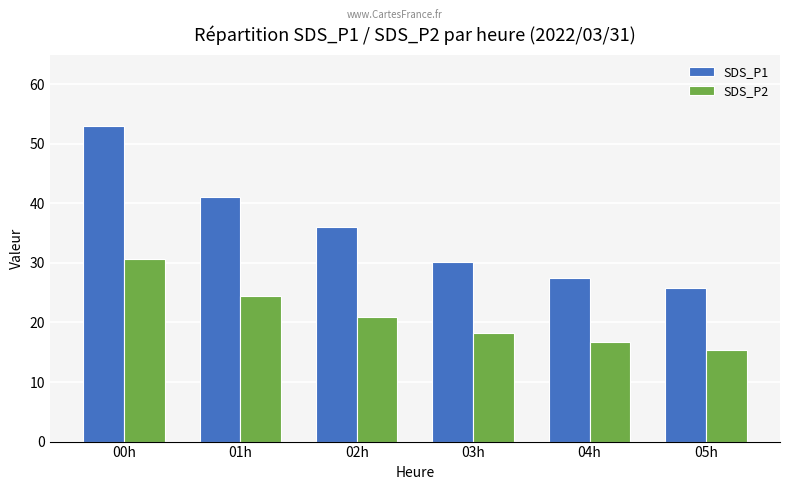

Which series has the widest spread of values?

SDS_P1